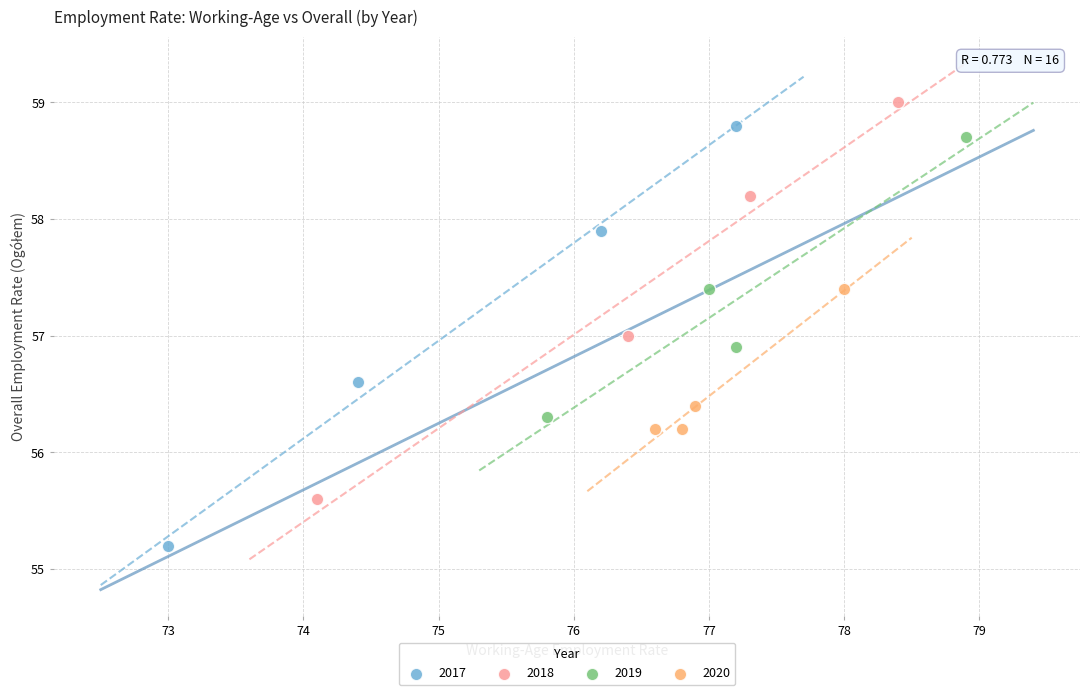

What are all the series names shown in the legend?

2017, 2018, 2019, 2020